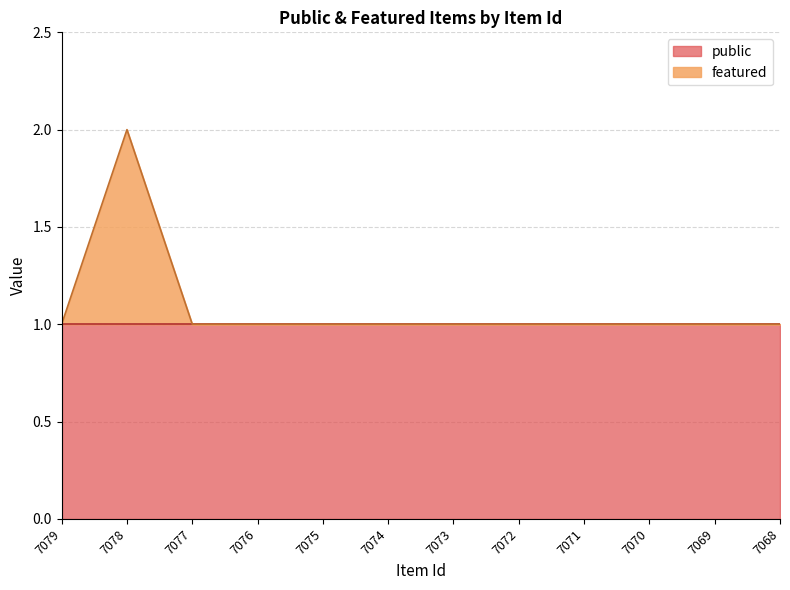

How many interior local peaks (higher than both neighbors) does the data have?

1